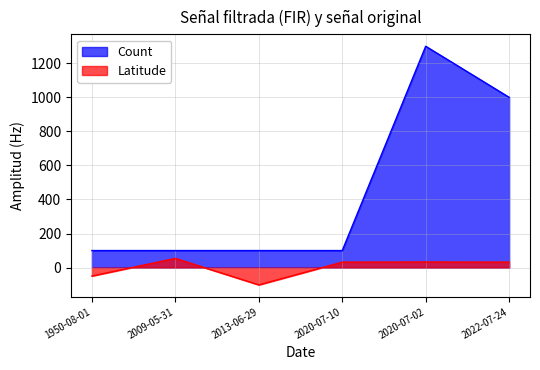

What is the label of the 6th point from the left?

2022-07-24